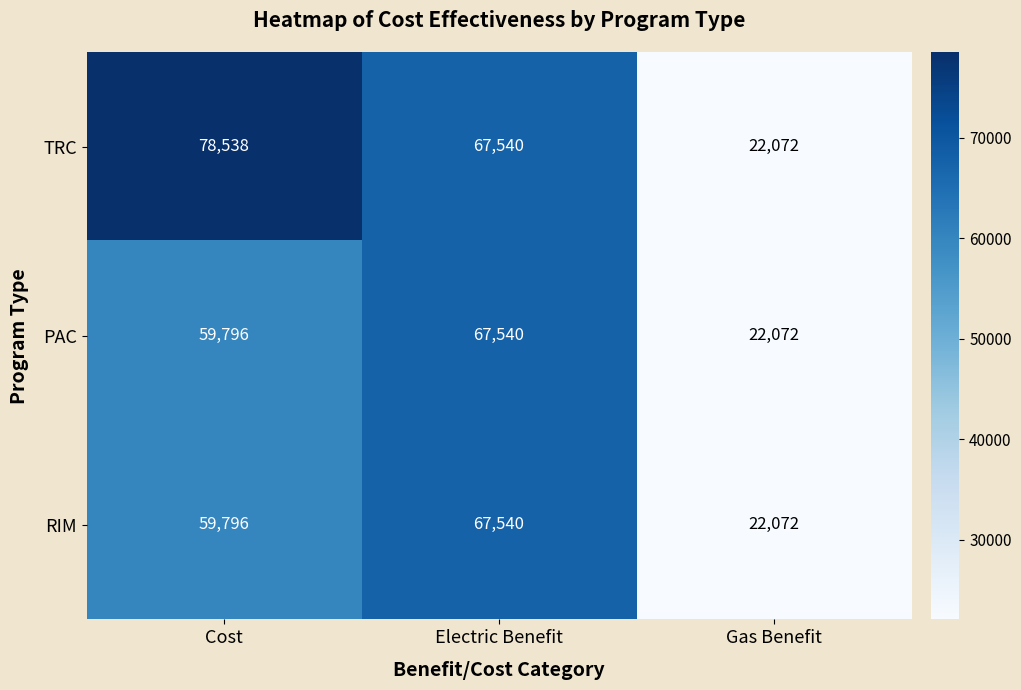

The TRC series shows 4497 at Gas Benefit. True or false?

False